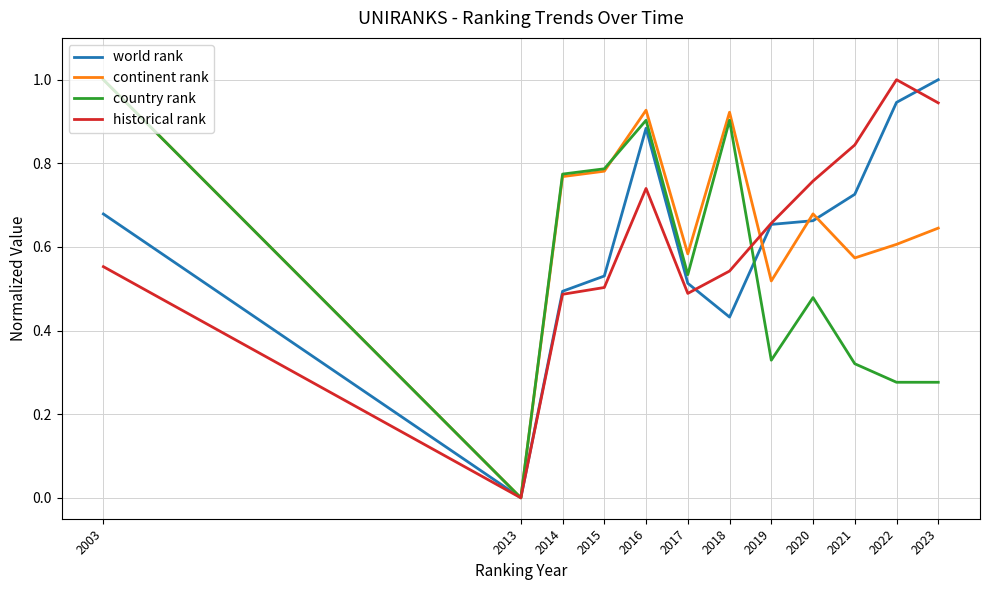

Count the number of data series in this chart.

4